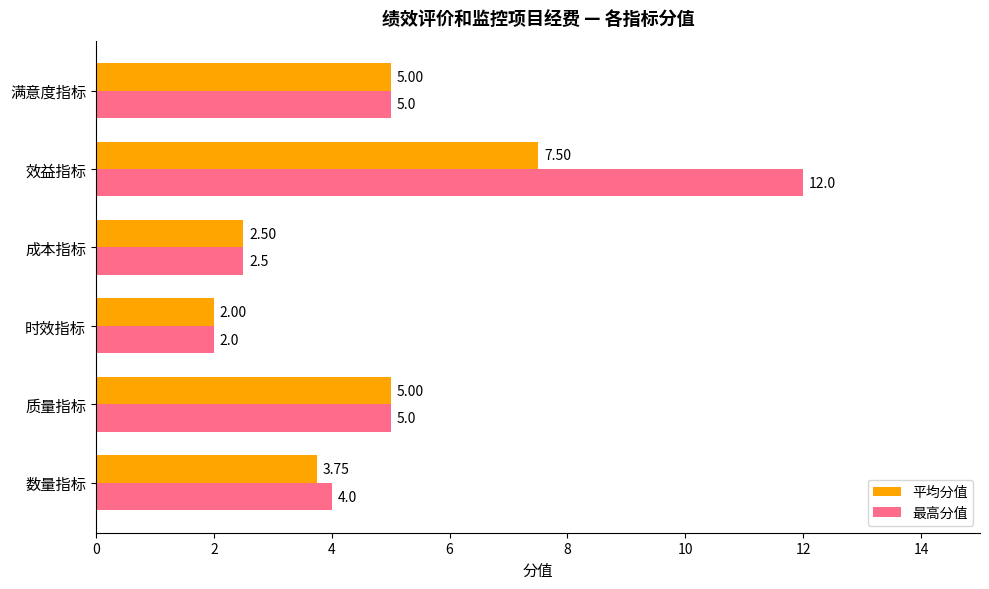

How many data points does each series have?

6